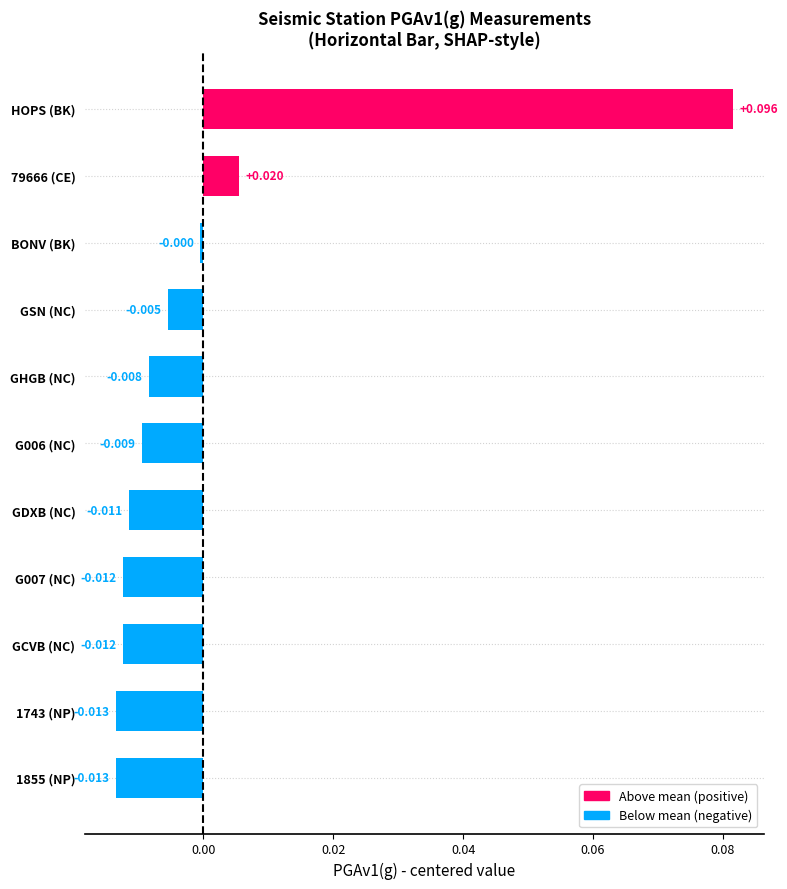

Which label corresponds to the largest value in the chart?

HOPS (BK)